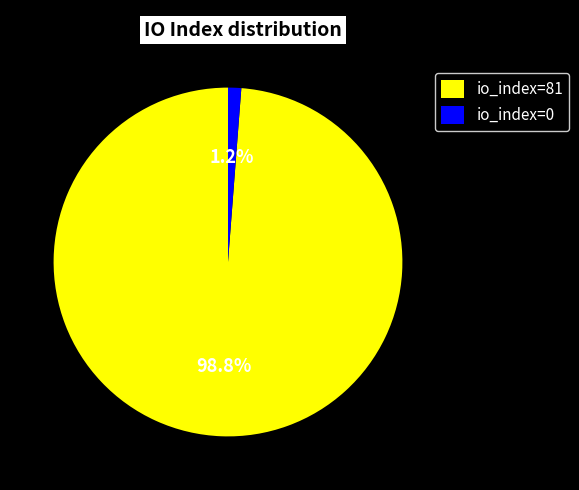

Between io_index=81 and io_index=0, which is larger?

io_index=81